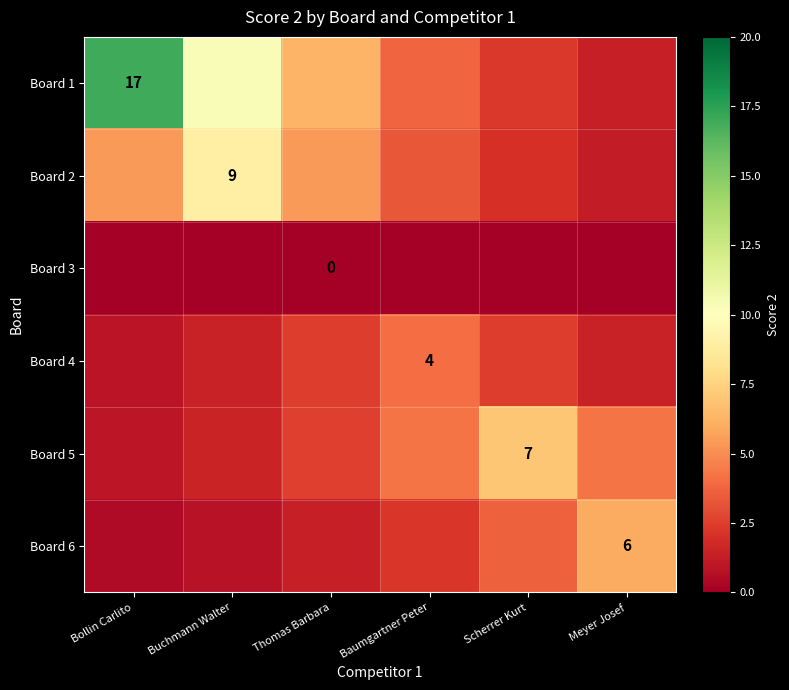

How many data points in Board 1 are less than 6?

3